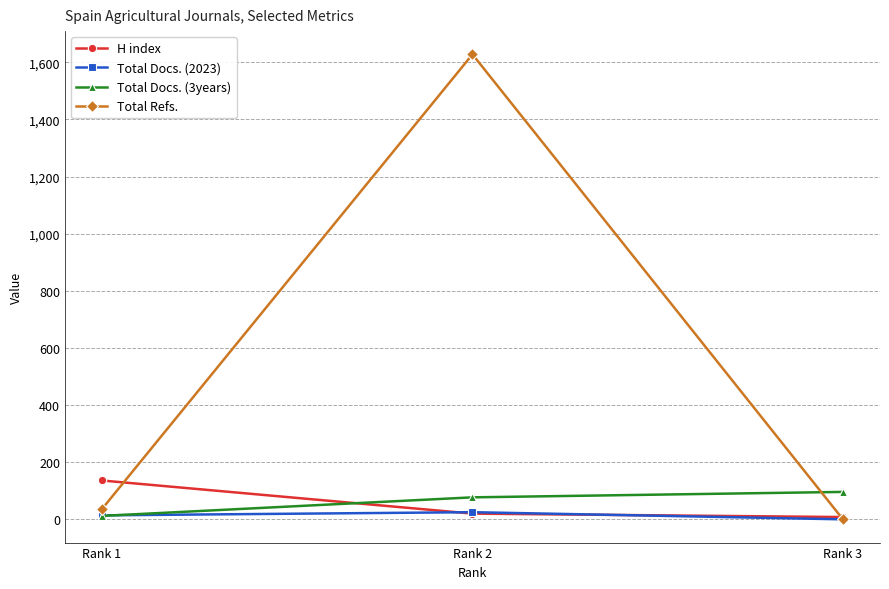

At how many categories does at least one series exceed 1146?

1